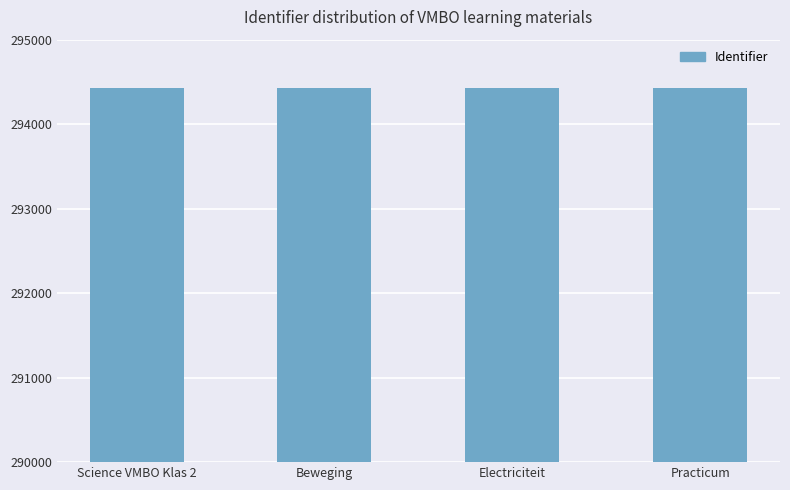

What is the greatest value displayed?

294430